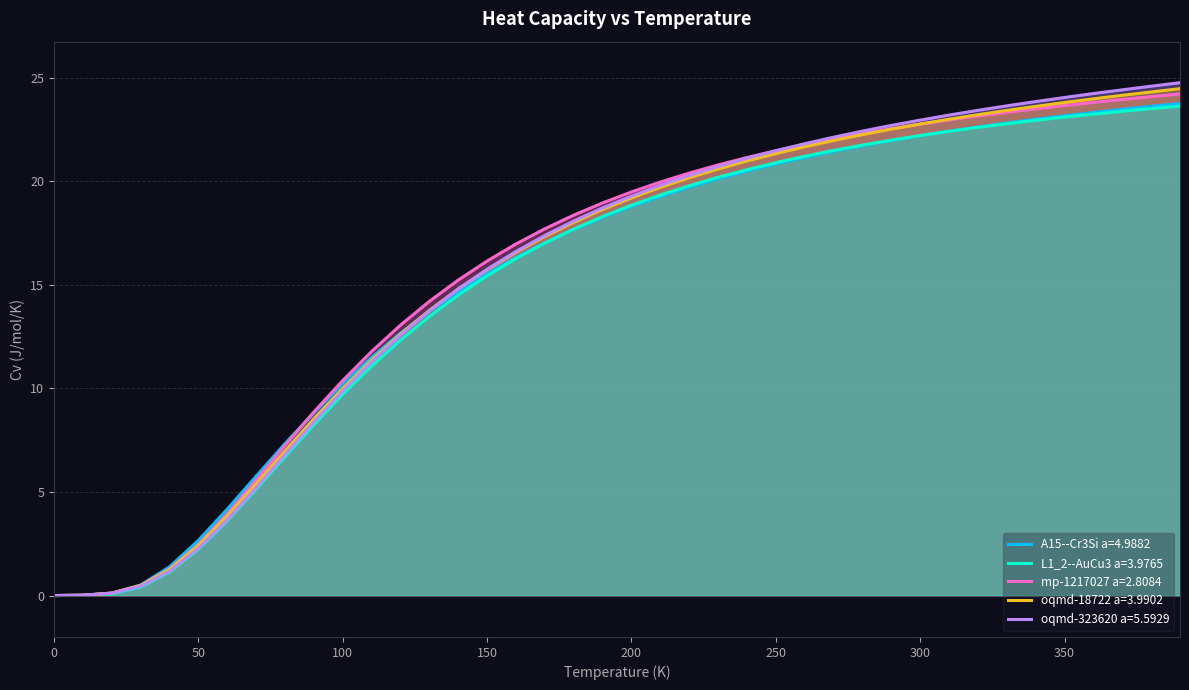

True or false: oqmd-323620 a=5.5929 has more than 2 interior local peaks.

False